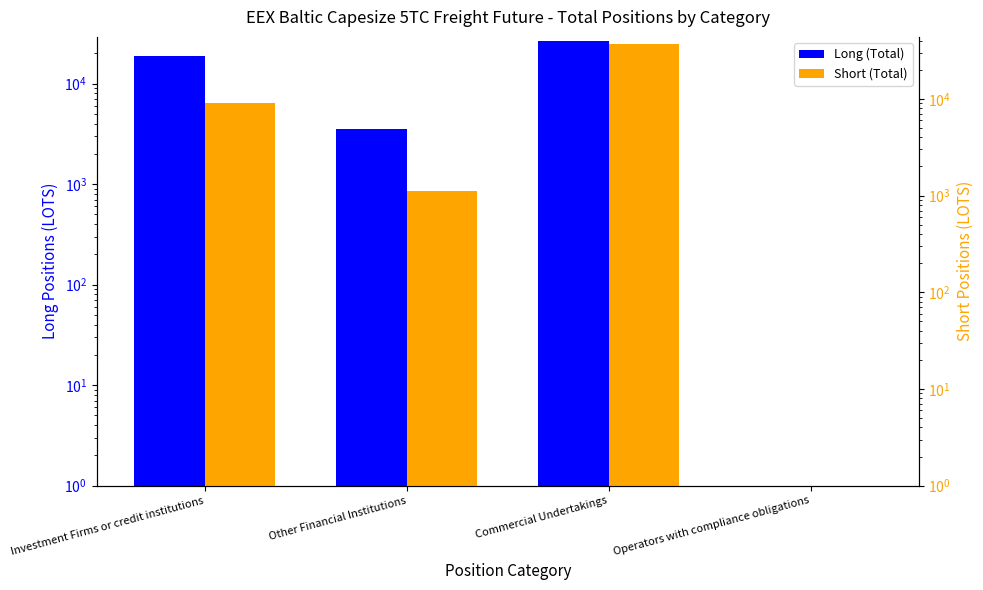

The value of Long (Total) at Investment Firms or credit institutions is 10365.1. True or false?

False